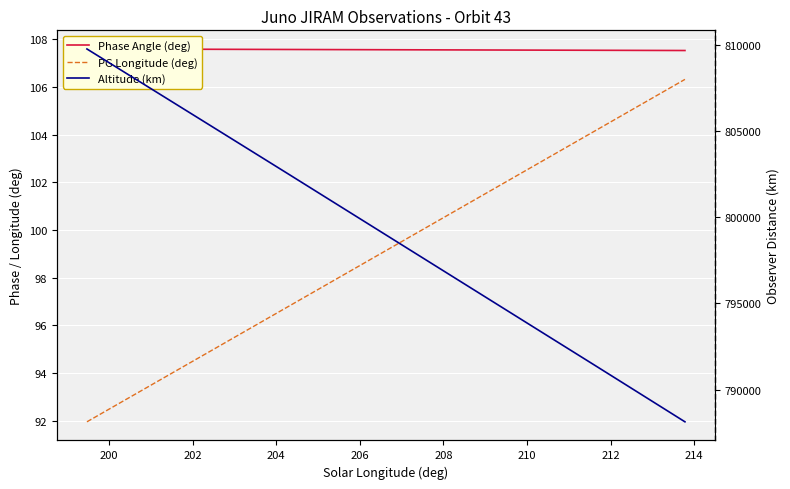

What is the average value of the Phase Angle (deg) series?

107.6